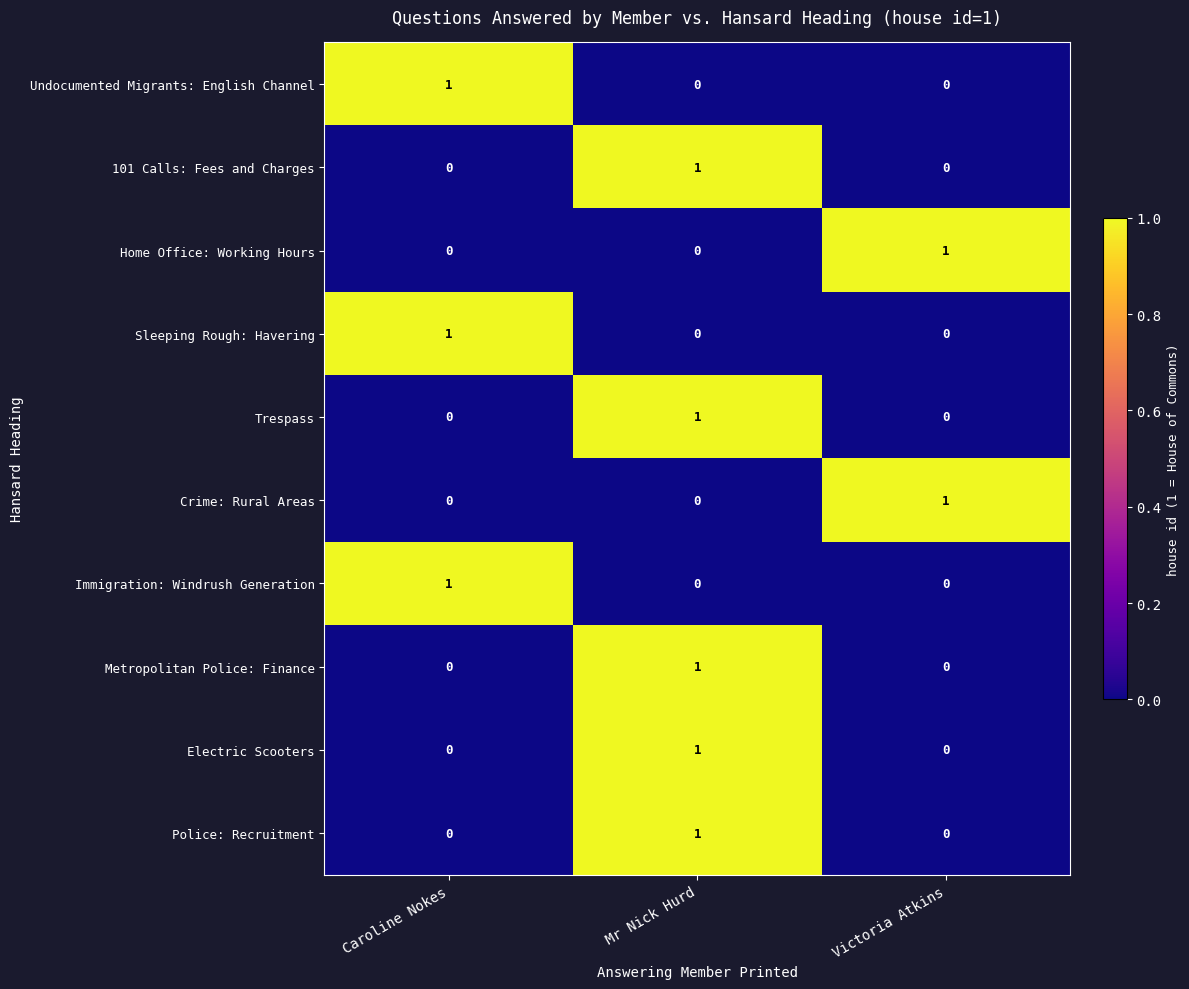

True or false: Home Office: Working Hours has a value of 0 at Caroline Nokes.

True